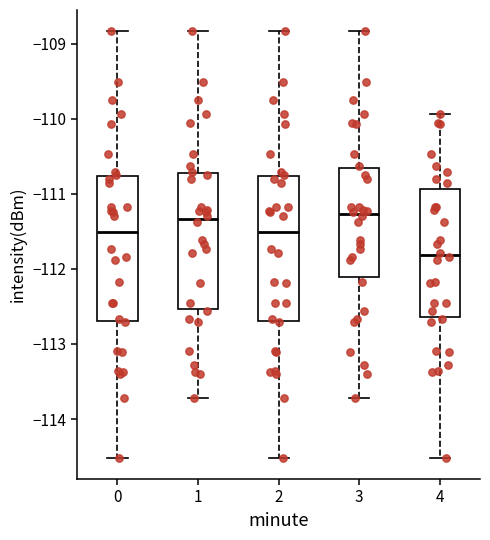

Reading left to right, read every box against the y-axis: the position of its median line, the range the box covers, and the ends of its whiskers. The values are not printed on the chart, so give them approximately, as read against the axis.

0: median -111.5, box -112.7 to -110.8, whiskers -114.5 to -108.8
1: median -111.3, box -112.5 to -110.7, whiskers -113.7 to -108.8
2: median -111.5, box -112.7 to -110.8, whiskers -114.5 to -108.8
3: median -111.3, box -112.1 to -110.7, whiskers -113.7 to -108.8
4: median -111.8, box -112.6 to -110.9, whiskers -114.5 to -109.9